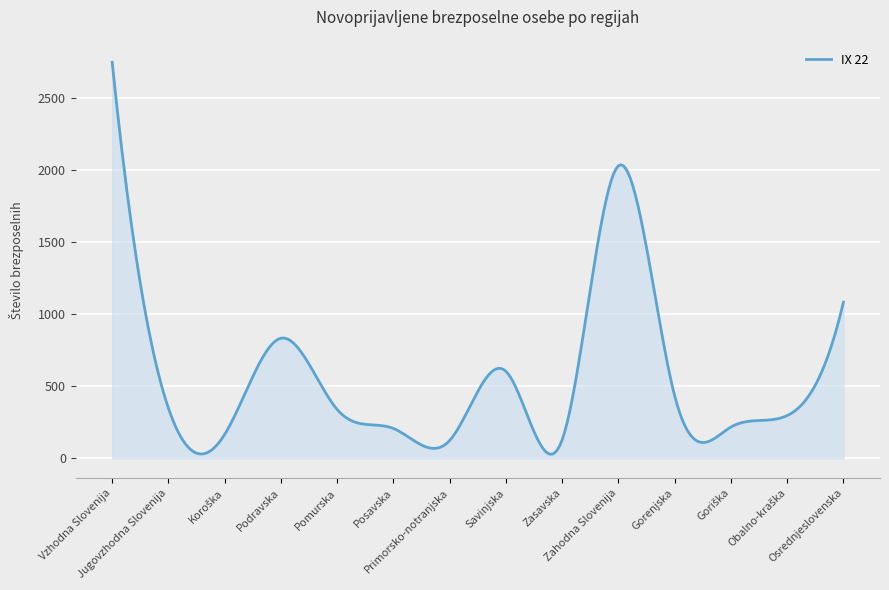

What is the difference between the maximum and minimum values?

2722.2